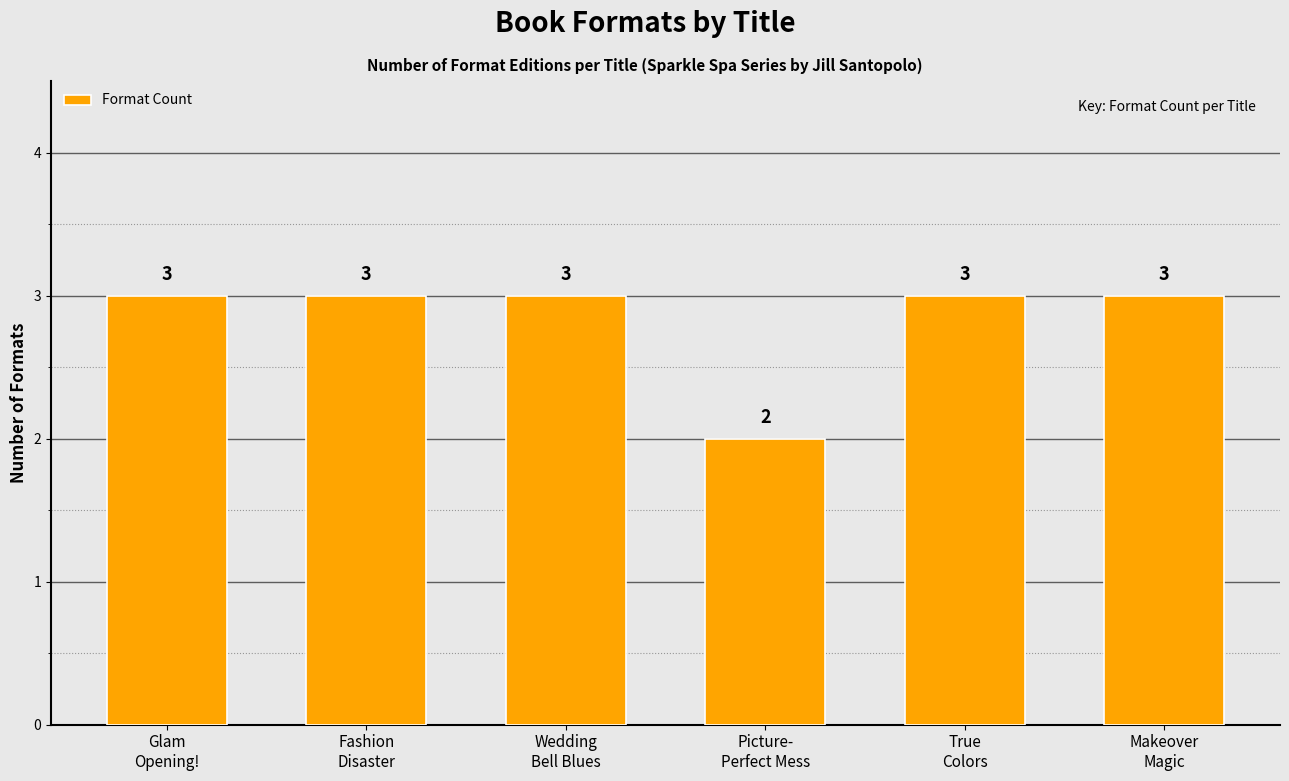

Does the chart contain stacked bars?

No